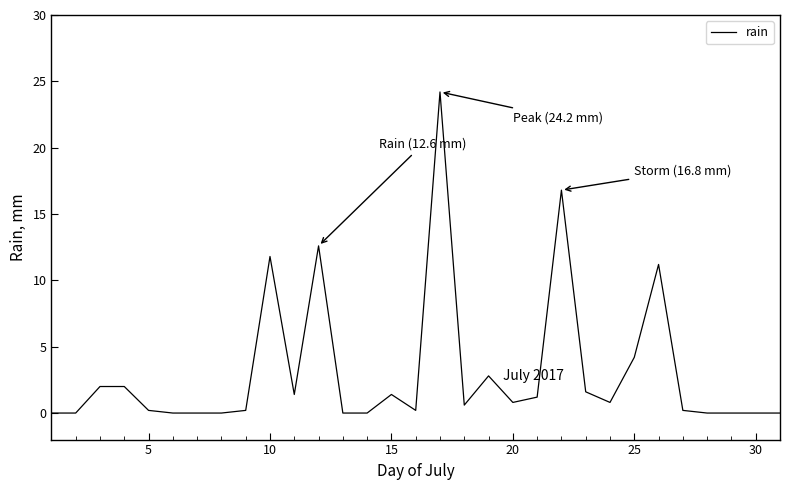

What is the greatest value displayed?

24.2